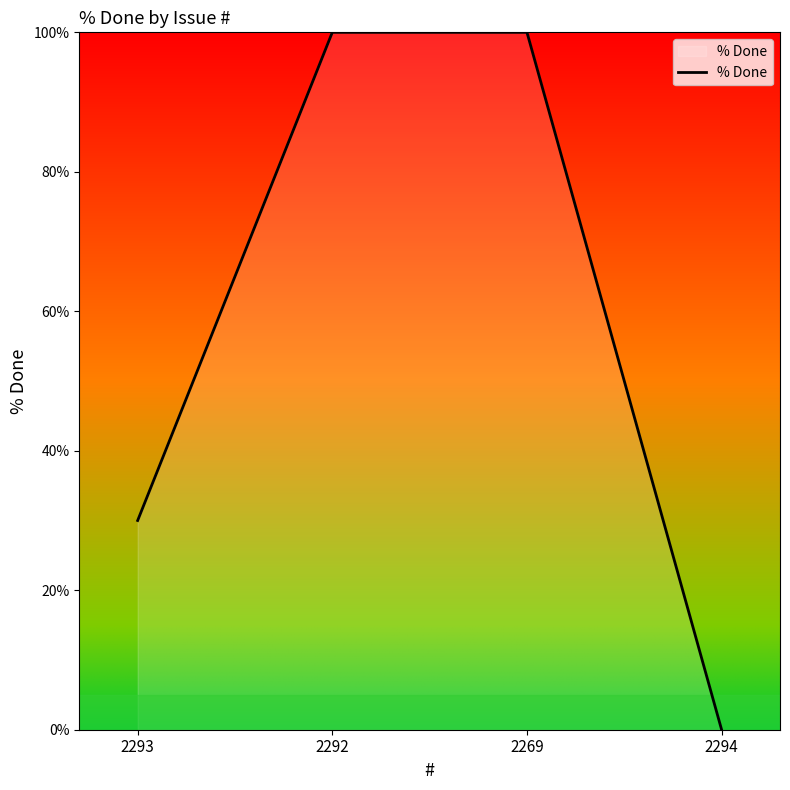

How many values are below 100?

2